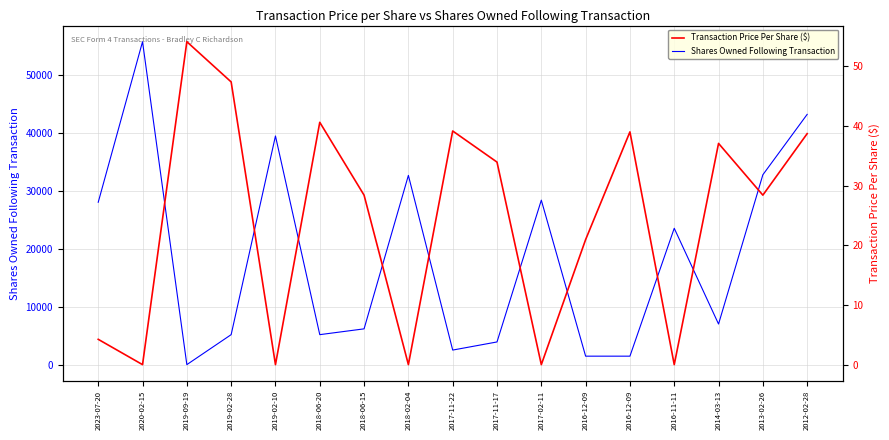

Is it true that Shares Owned Following Transaction equals 1971.1 at 2016-12-09?

False